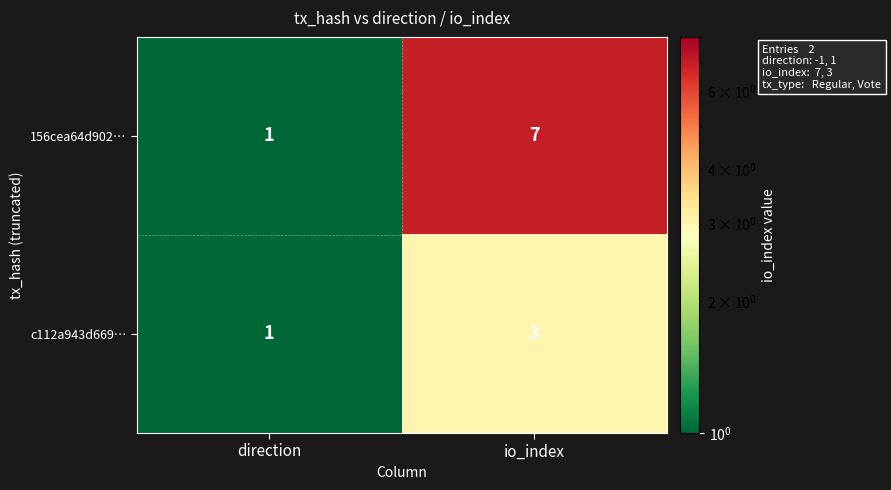

Count the number of categories in the chart.

2